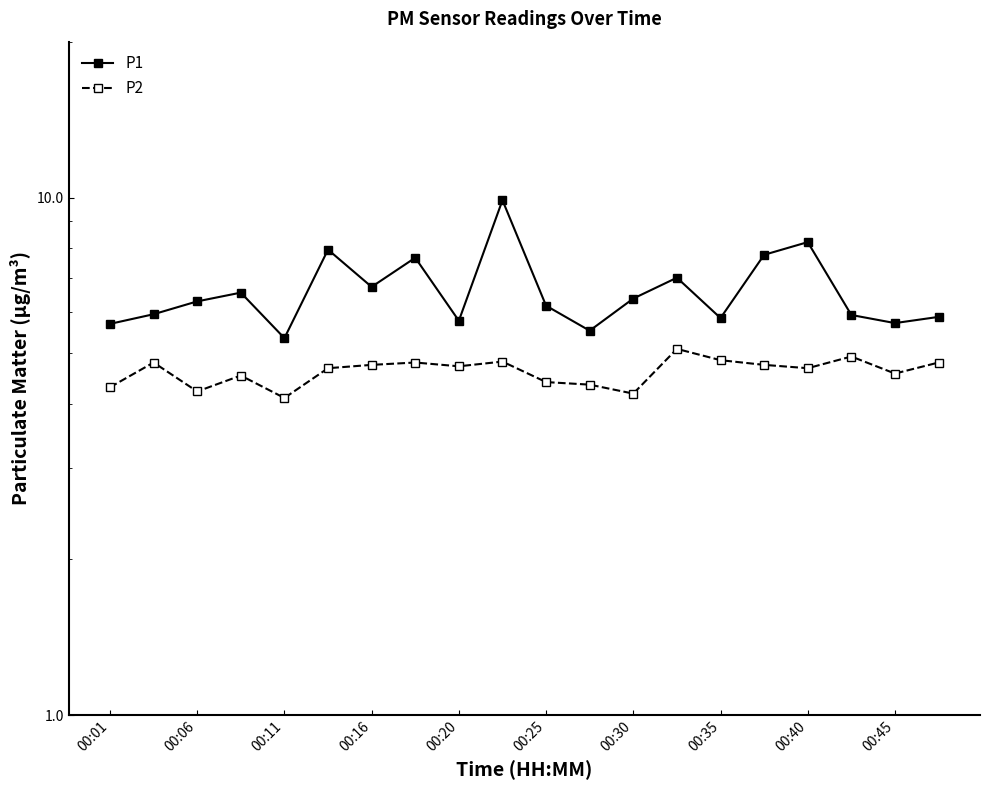

How many data points in P1 are less than 6?

9